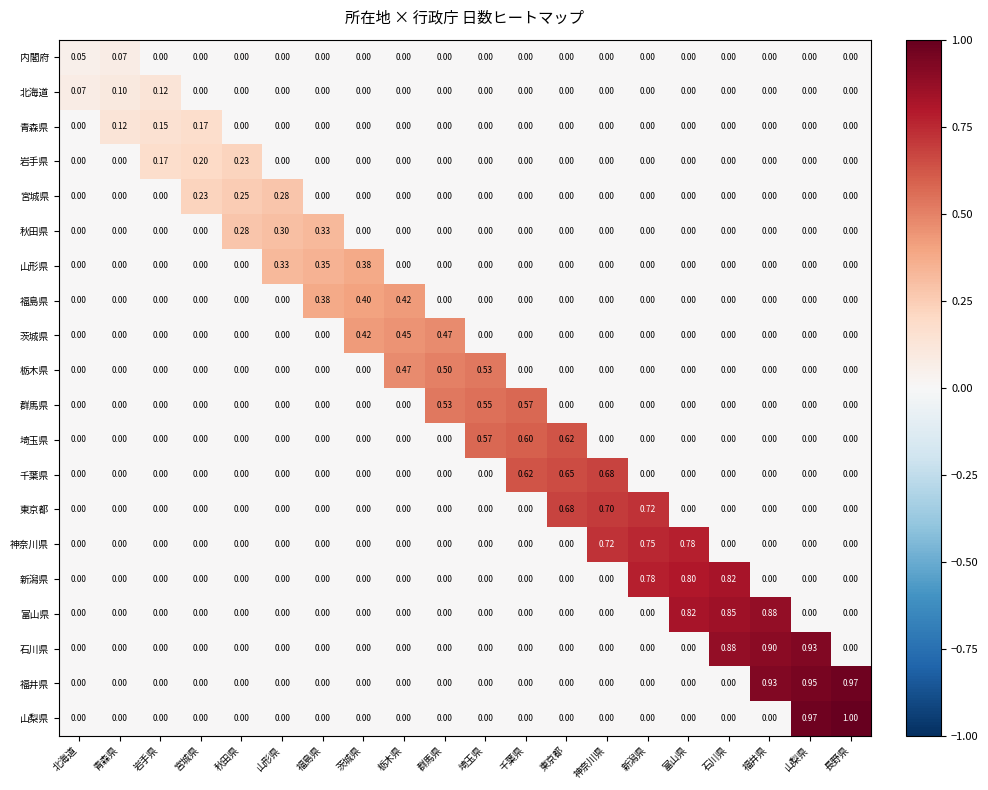

Which series changed the most between 宮城県 and 福井県?

福井県